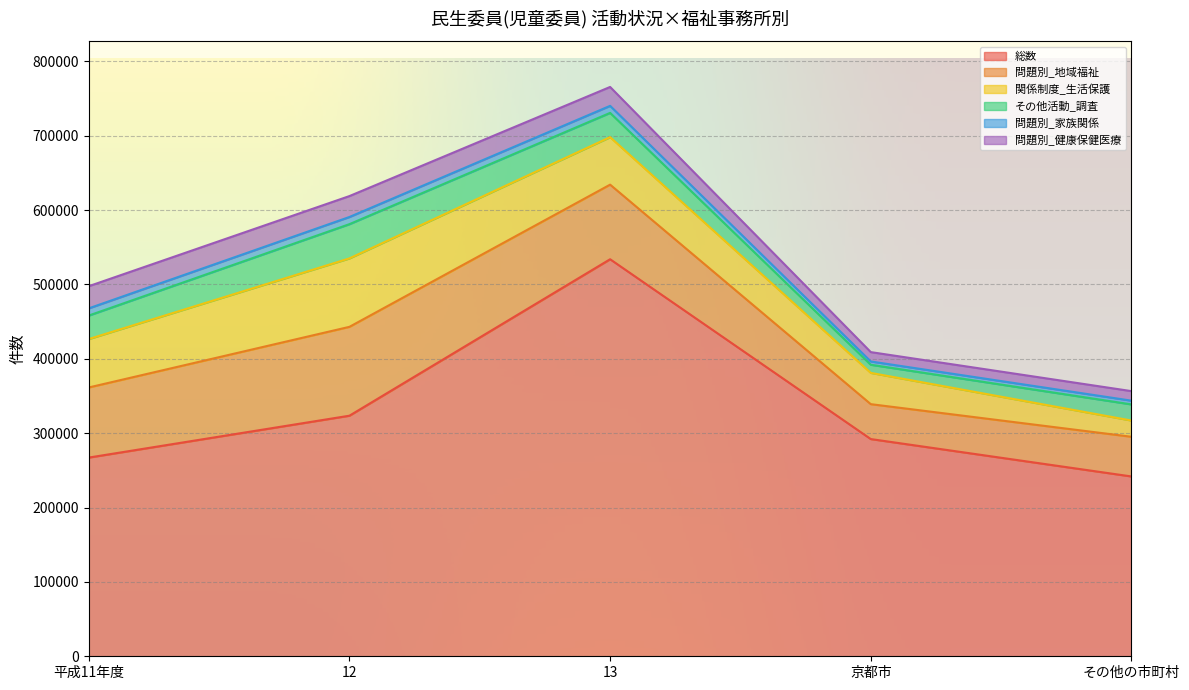

Rank the series at 13 from lowest to highest value.

問題別_家族関係, 問題別_健康保健医療, その他活動_調査, 関係制度_生活保護, 問題別_地域福祉, 総数